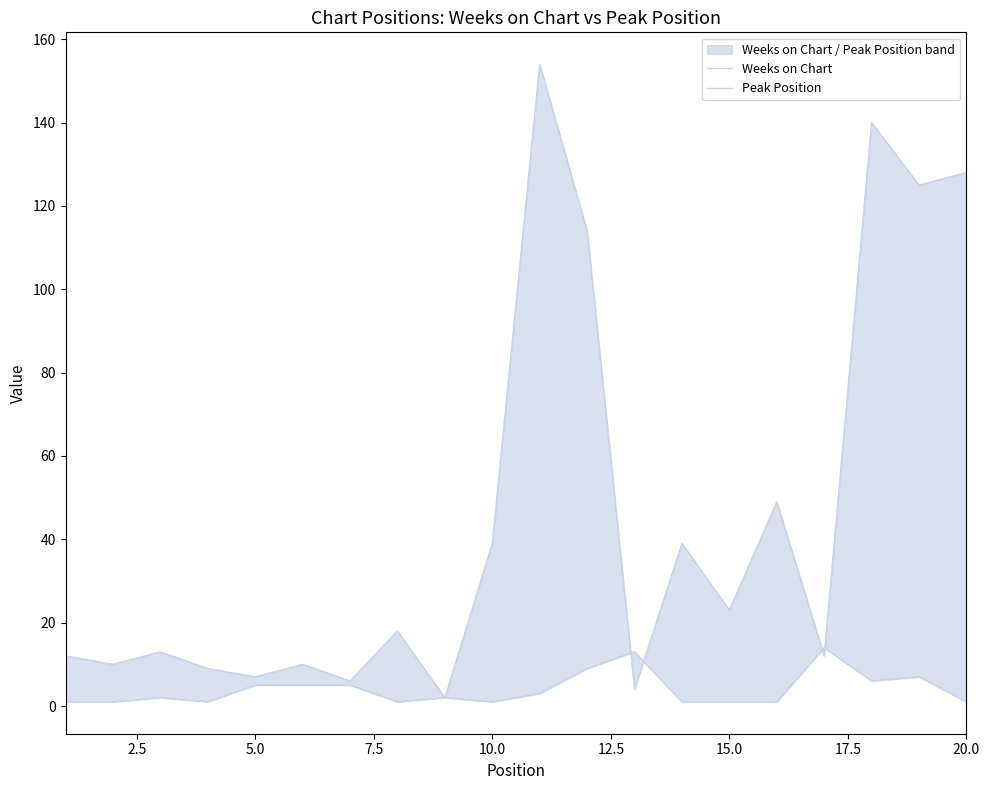

What is the average value of the Peak Position series?

4